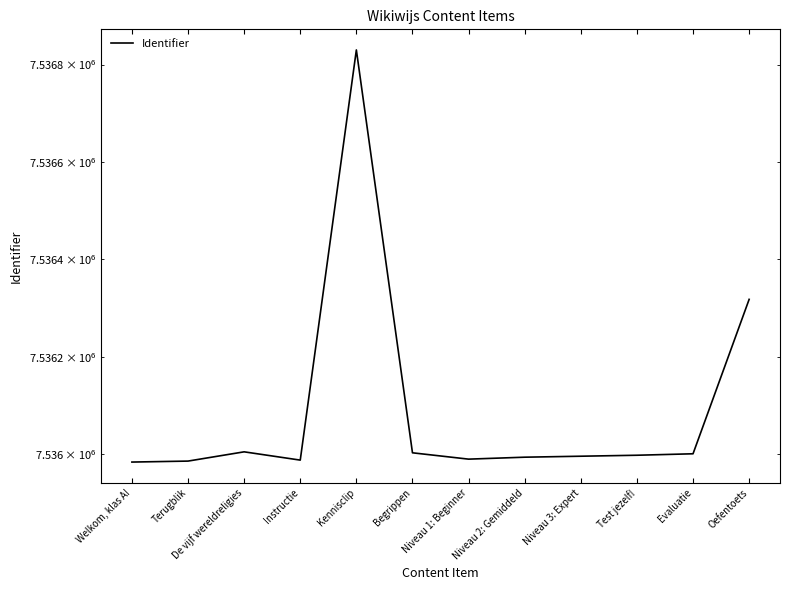

Reading left to right, extract all data points from this chart.

Welkom, klas A!=7535984	Terugblik=7535986	De vijf wereldreligies=7536005	Instructie=7535988	Kennisclip=7536830	Begrippen=7536003	Niveau 1: Beginner=7535990	Niveau 2: Gemiddeld=7535994	Niveau 3: Expert=7535996	Test jezelf!=7535998	Evaluatie=7536001	Oefentoets=7536318